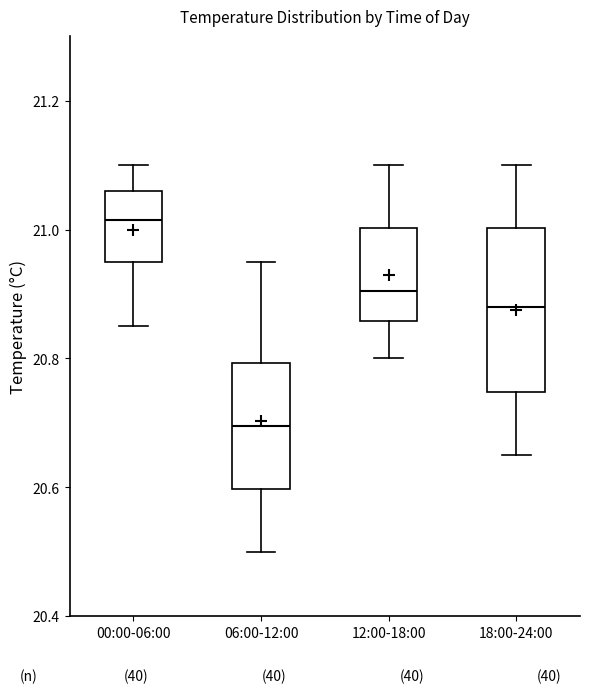

Where is the upper edge of the box for 12:00-18:00 on the y-axis? The values are not printed on the chart, so give them approximately, as read against the axis.

21.00